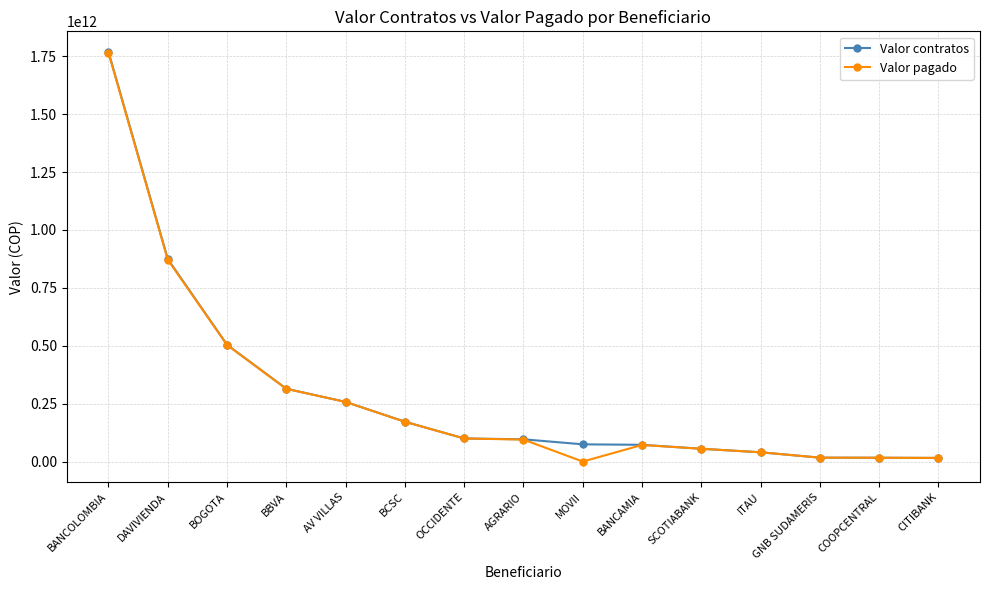

Where does the Valor pagado series first go above 94819072000?

BANCOLOMBIA